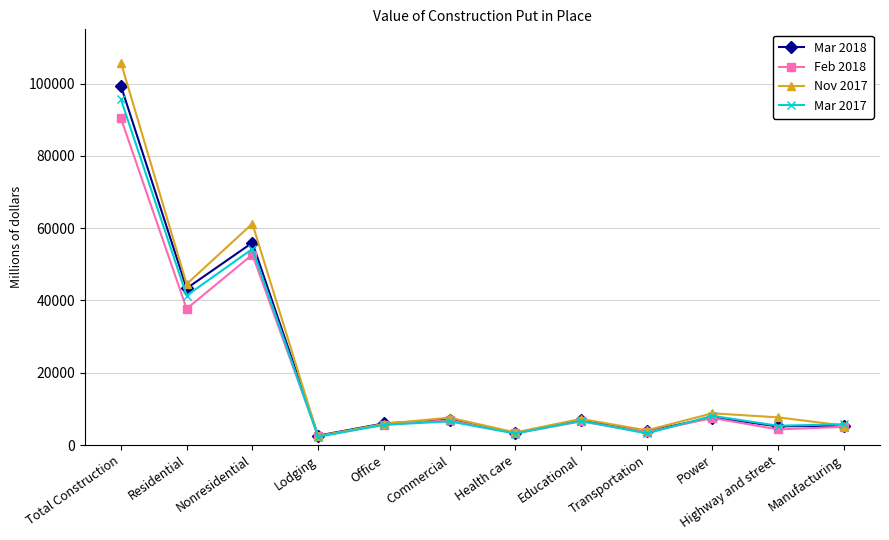

Rank the series by their average value, from lowest to highest.

Feb 2018, Mar 2017, Mar 2018, Nov 2017